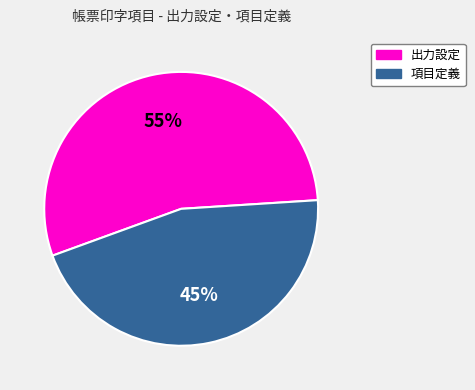

Which slice is the largest?

出力設定